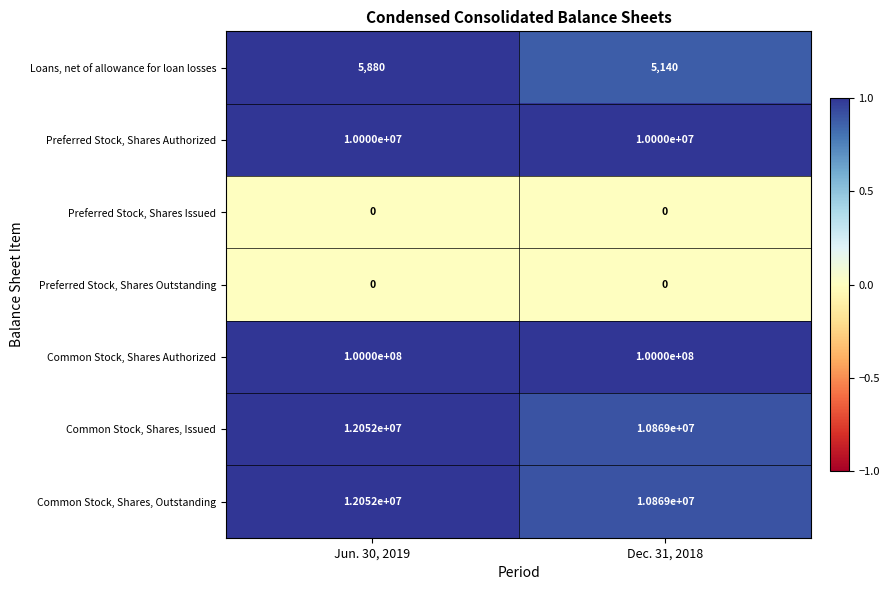

What is the difference between the highest and lowest values at Jun. 30, 2019?

100000000